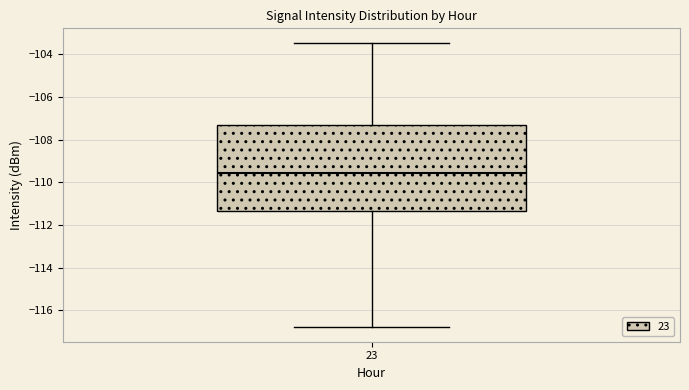

Transcribe this box plot: give where the median line is, the range the box spans, and where the two whiskers end, as read against the y-axis. The values are not printed on the chart, so give them approximately, as read against the axis.

median -109.6, box -111.4 to -107.4, whiskers -116.8 to -103.4